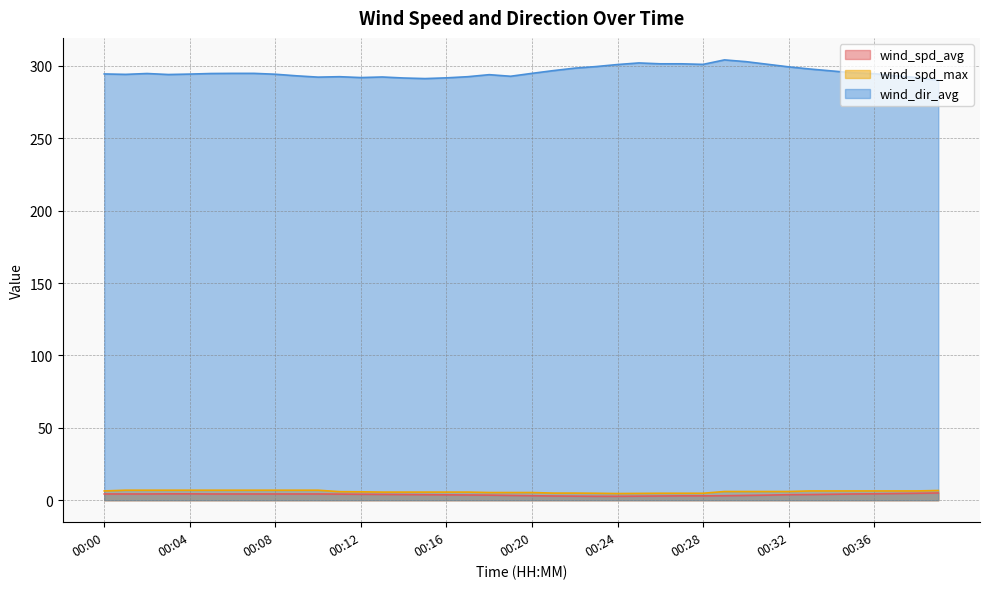

Between 00:25 and 00:36, which series saw the biggest shift?

wind_dir_avg